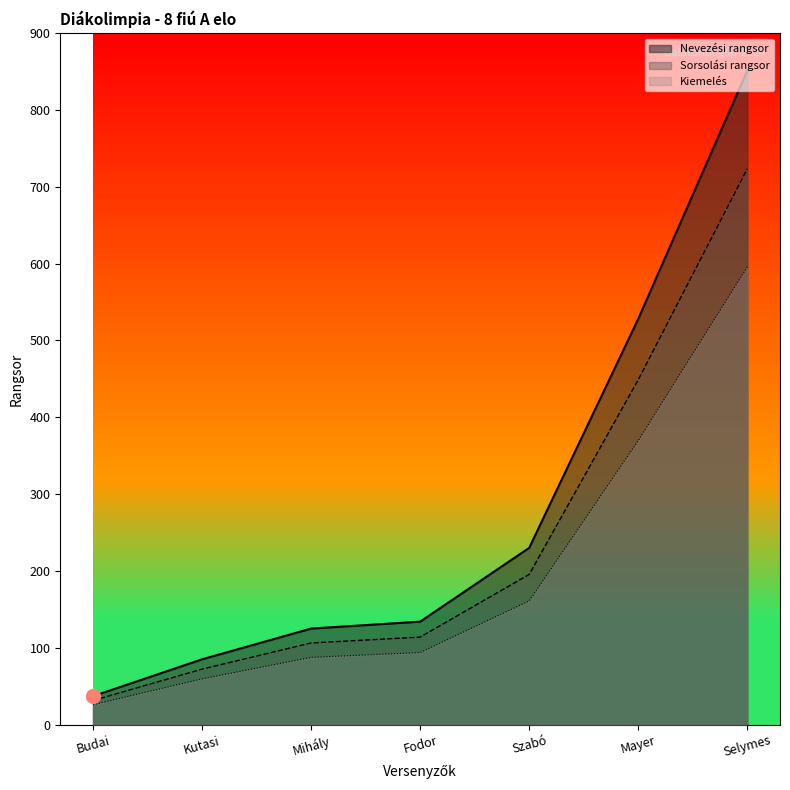

How many lines are shown in the chart?

3